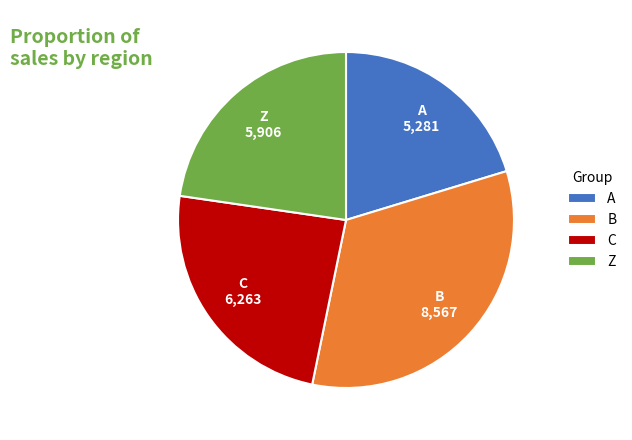

Which slice is the largest?

B